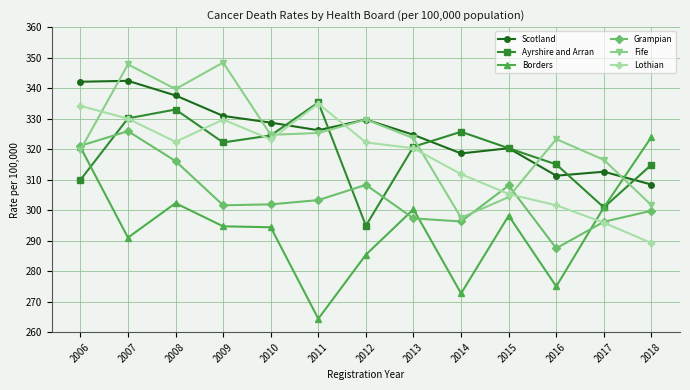

What is the value of the Fife point at the 12th from the left?

316.5